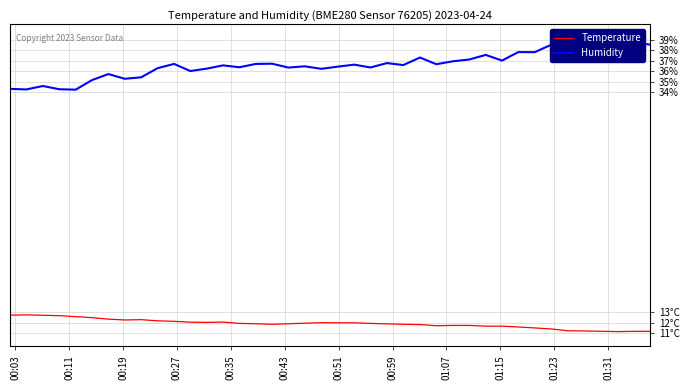

Rank the series by their maximum value, from lowest to highest.

Temperature, Humidity